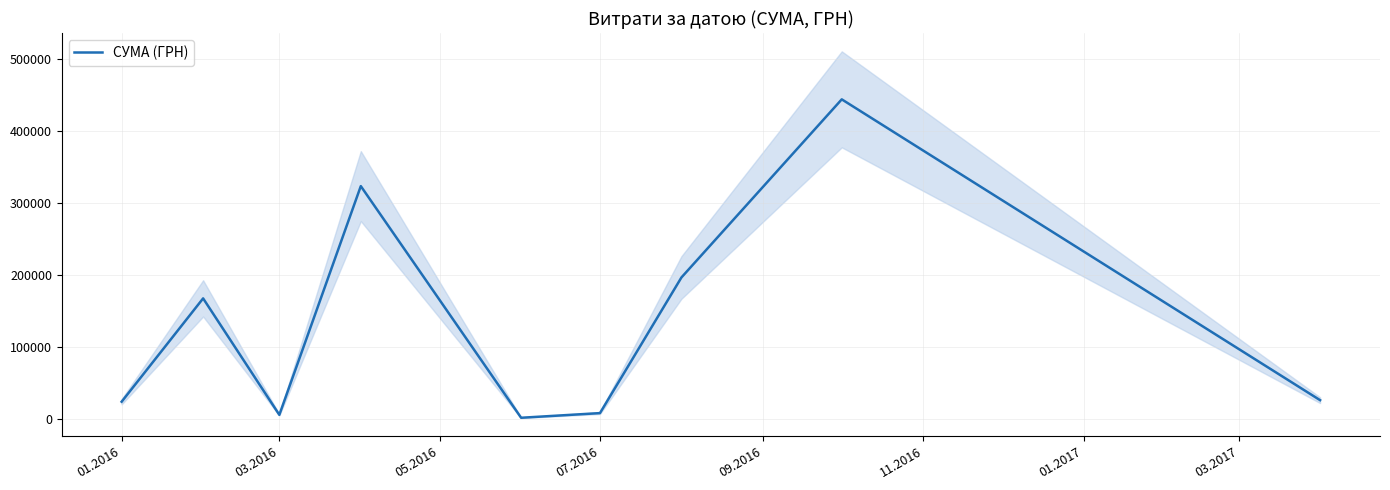

What is the maximum value for СУМА (ГРН)?

444504.1